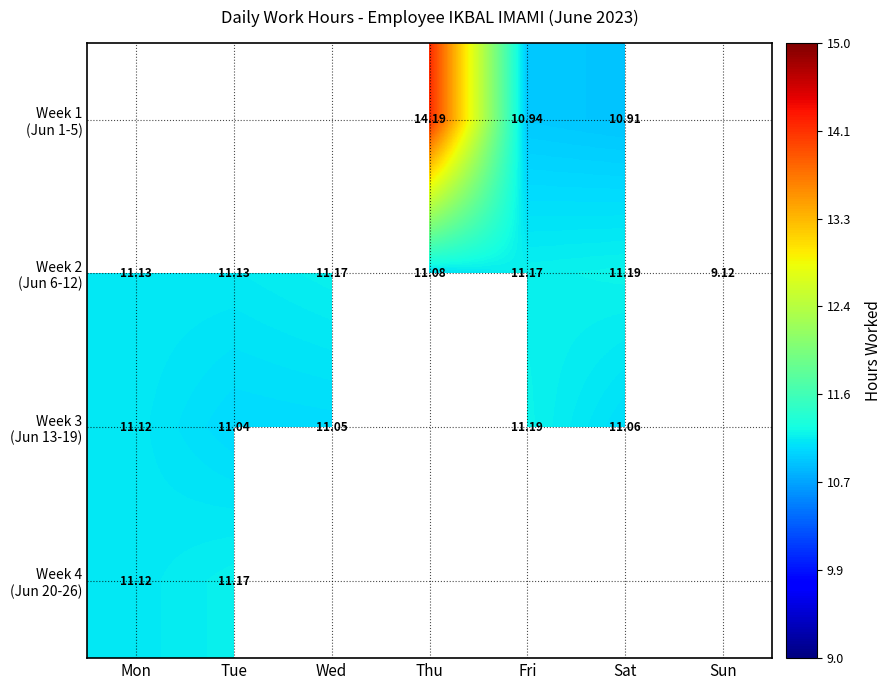

Rank the categories by Week 2 (Jun 6-12) value from highest to lowest.

Sat, Wed, Fri, Mon, Tue, Thu, Sun